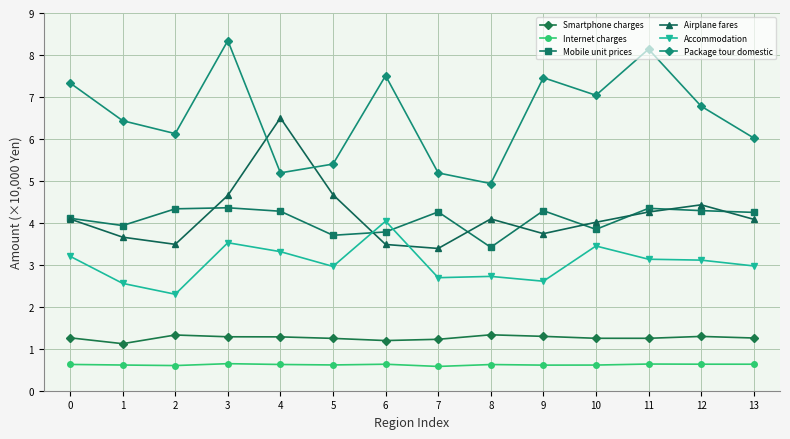

How many lines are shown in the chart?

6